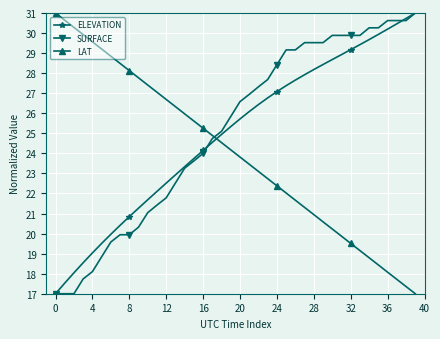

True or false: SURFACE and LAT intersect in this chart.

True